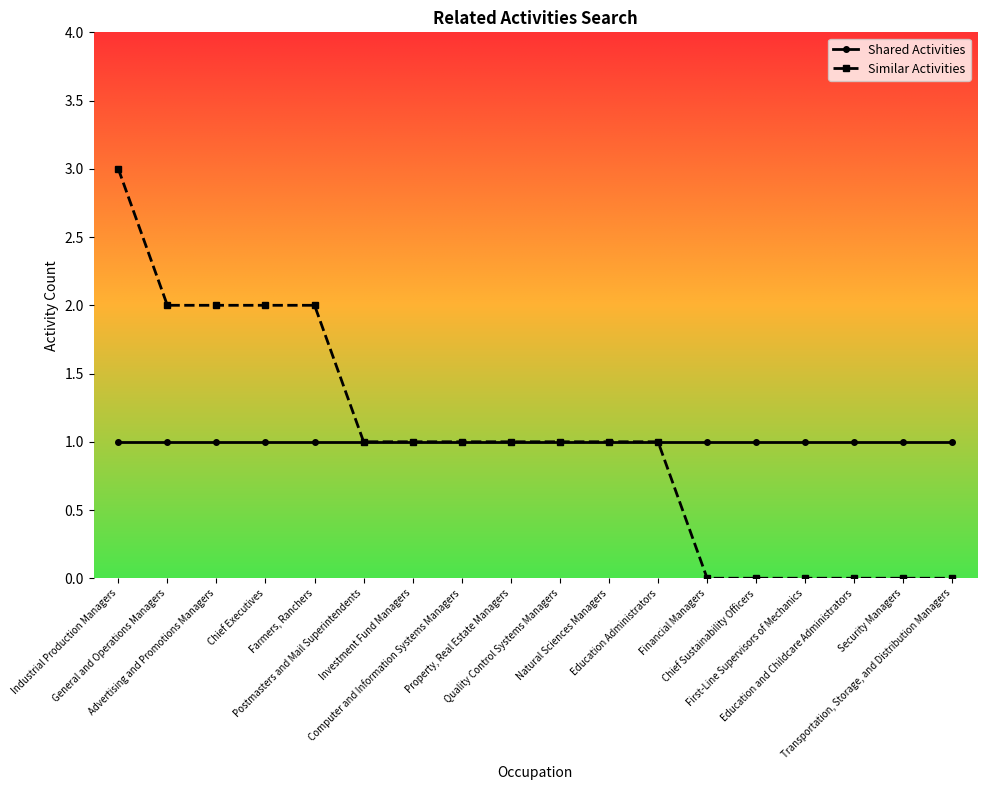

Reading right to left, what are all the values shown in this chart?

Shared Activities: 1	1	1	1	1	1	1	1	1	1	1	1	1	1	1	1	1	1
Similar Activities: 0	0	0	0	0	0	1	1	1	1	1	1	1	2	2	2	2	3